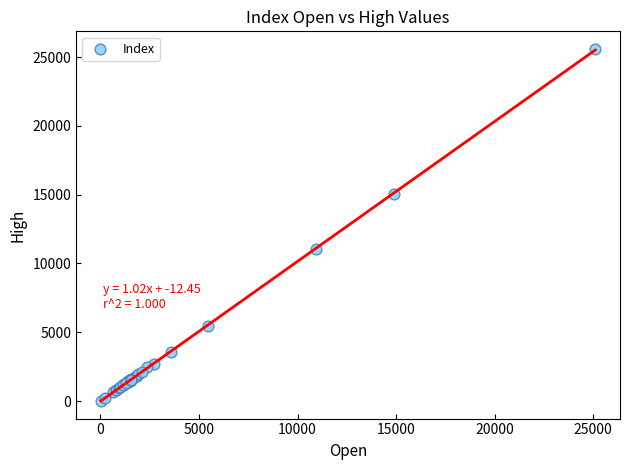

What Y value in the scatter plot is closest to 12806?

11065.3